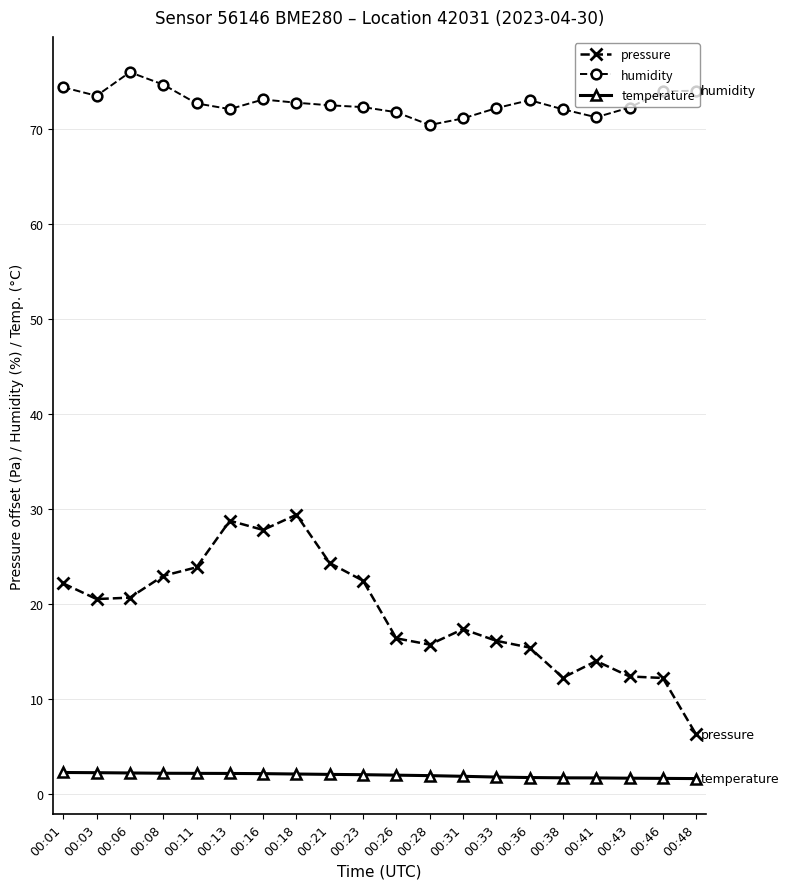

List the series in order of their overall mean, highest first.

humidity, pressure, temperature